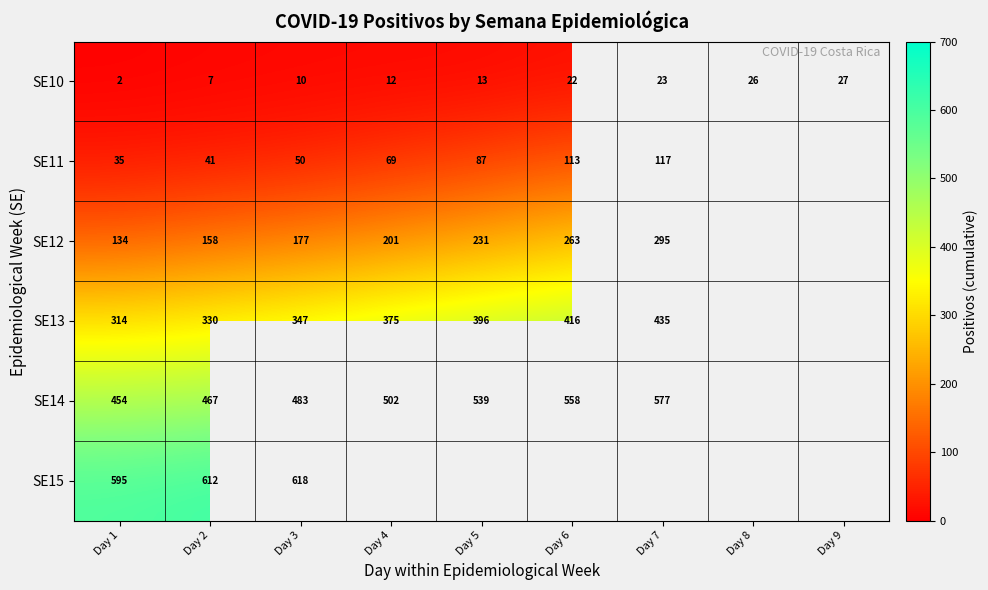

What is the spread (max minus min) of values at Day 1?

593